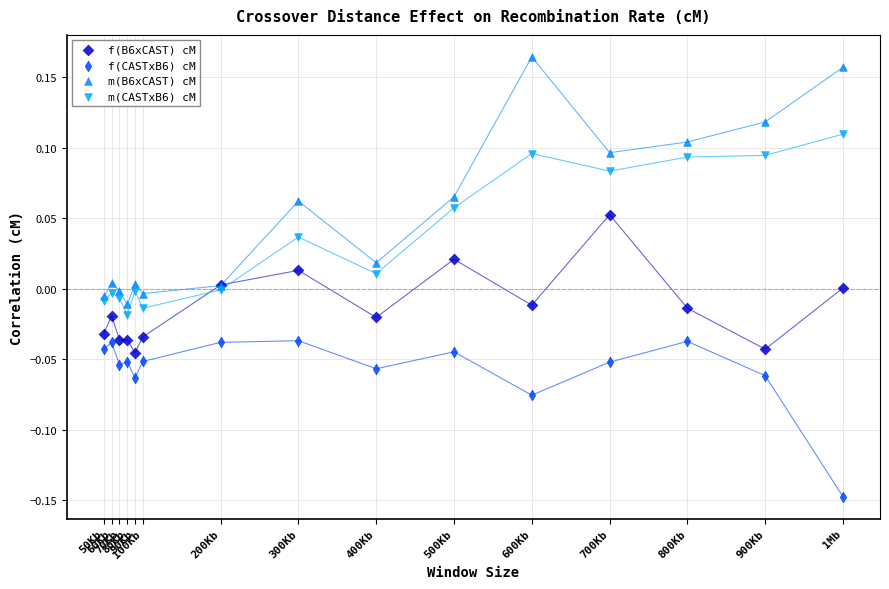

Which series contains the lowest Y value?

f(CASTxB6) cM